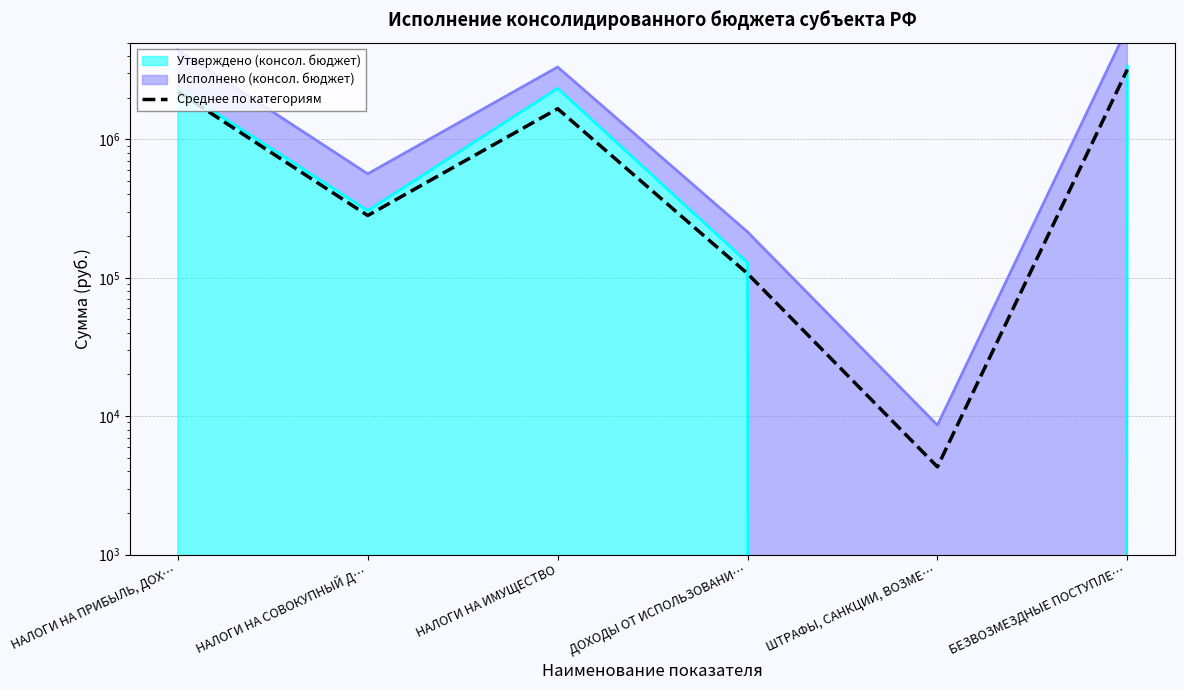

Where does the data first go above 1665199?

НАЛОГИ НА ПРИБЫЛЬ, ДОХ…